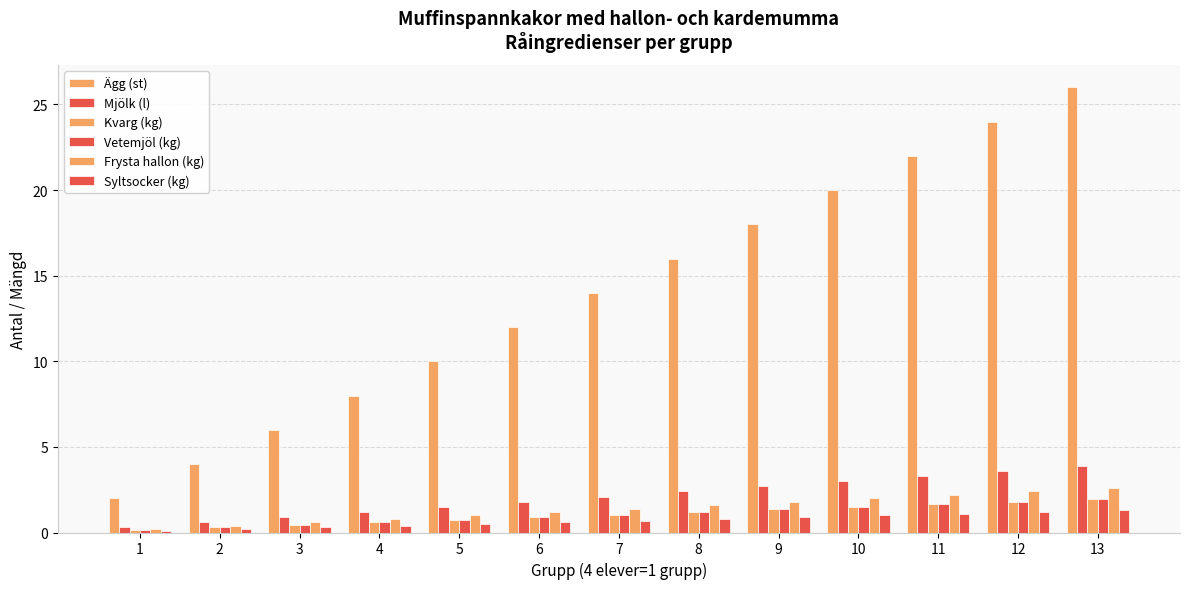

Are the bars grouped side by side (vs. stacked)?

Yes